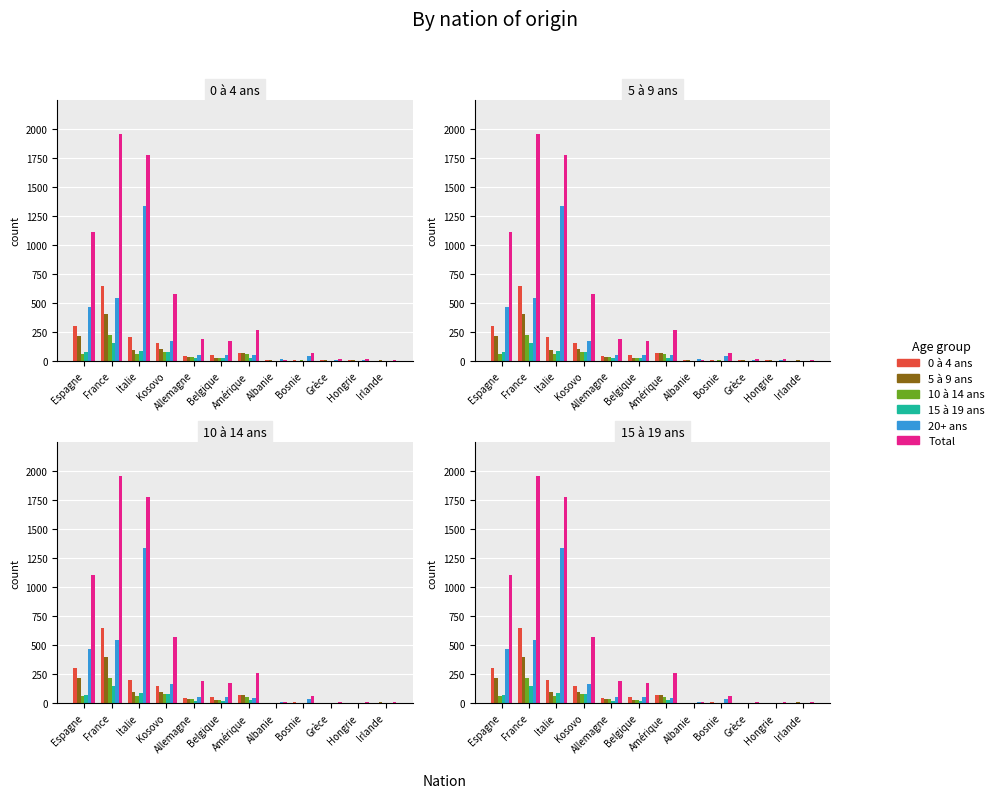

At which label does 5 à 9 ans first exceed 35?

Espagne